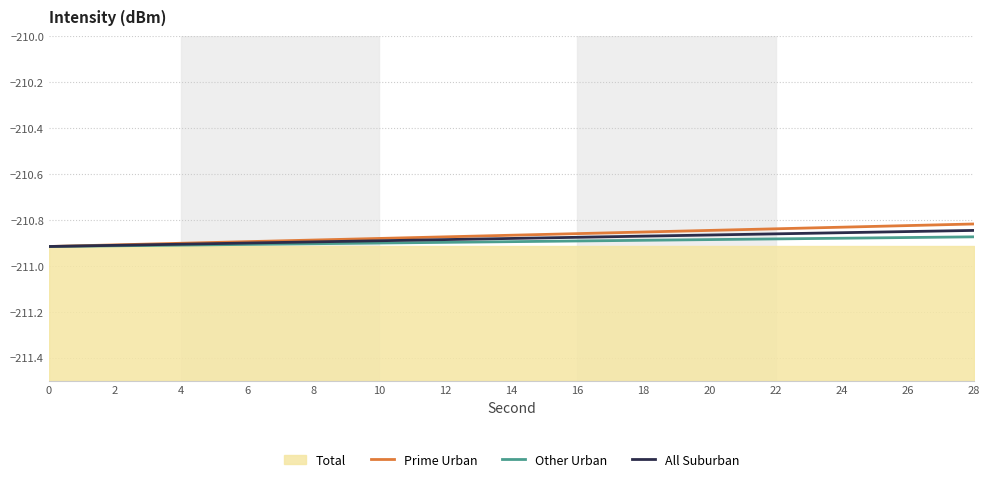

Which series has the largest range (max minus min)?

Prime Urban